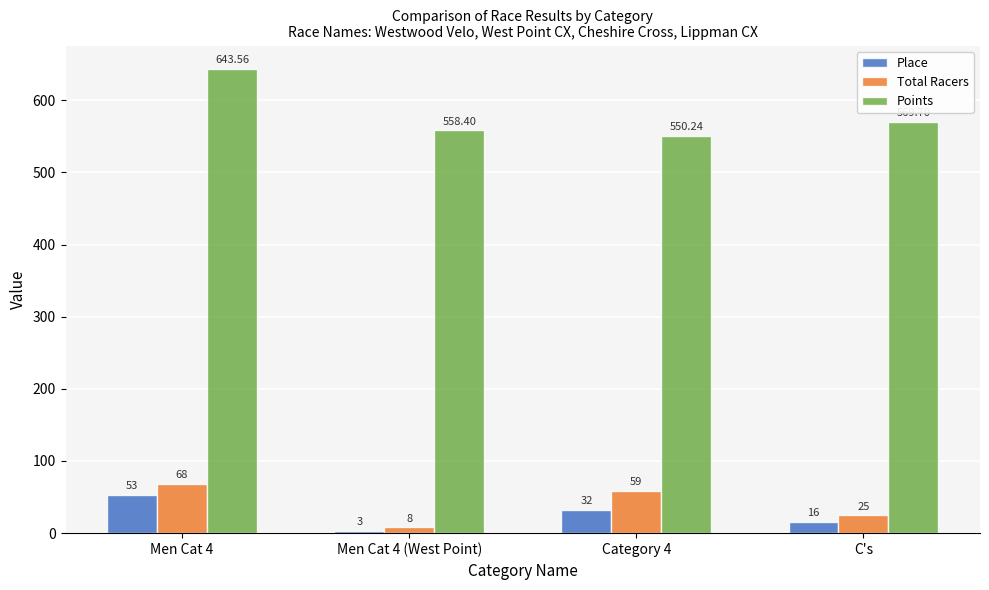

What is the label of the 4th bar from the right?

Men Cat 4